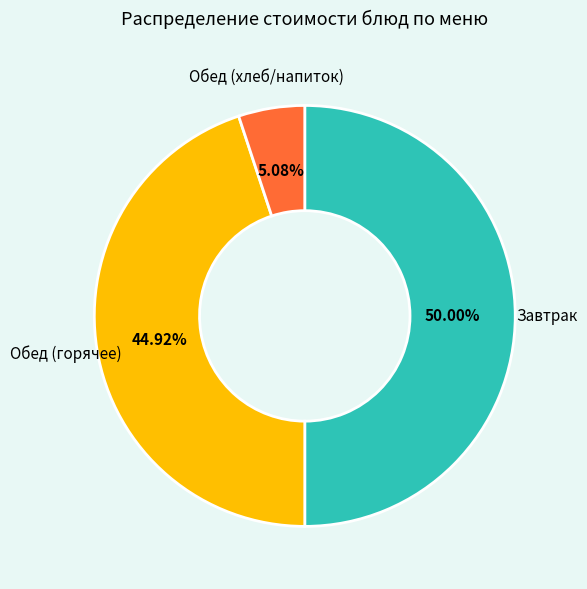

To the nearest percent, what is the difference between the largest and smallest slice percentages?

45%